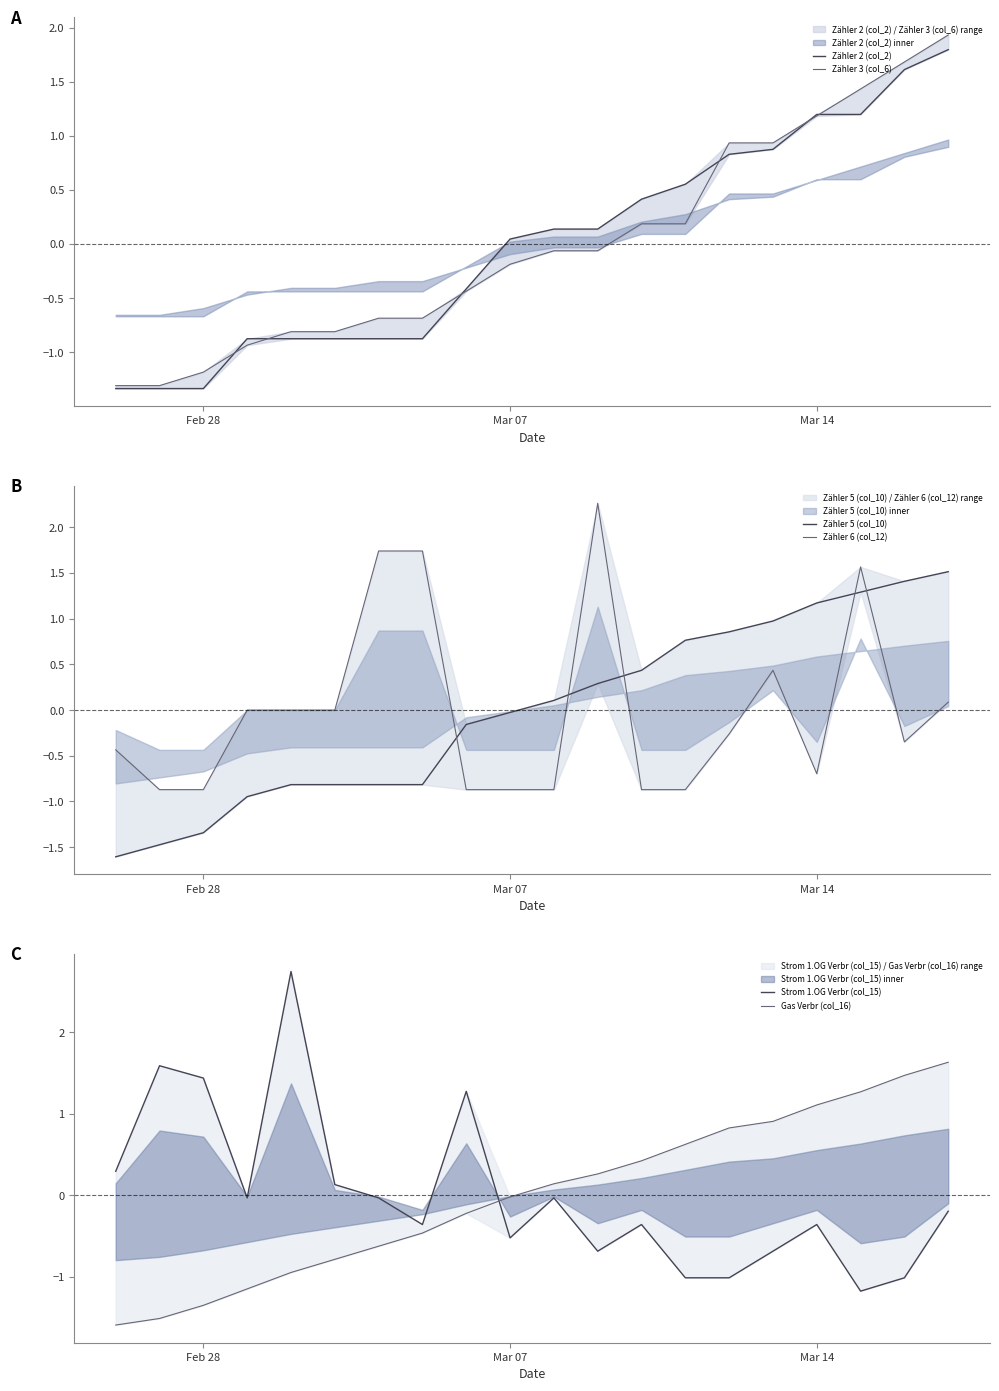

How many values in the Zähler 6 (col_12) series are below 0?

11